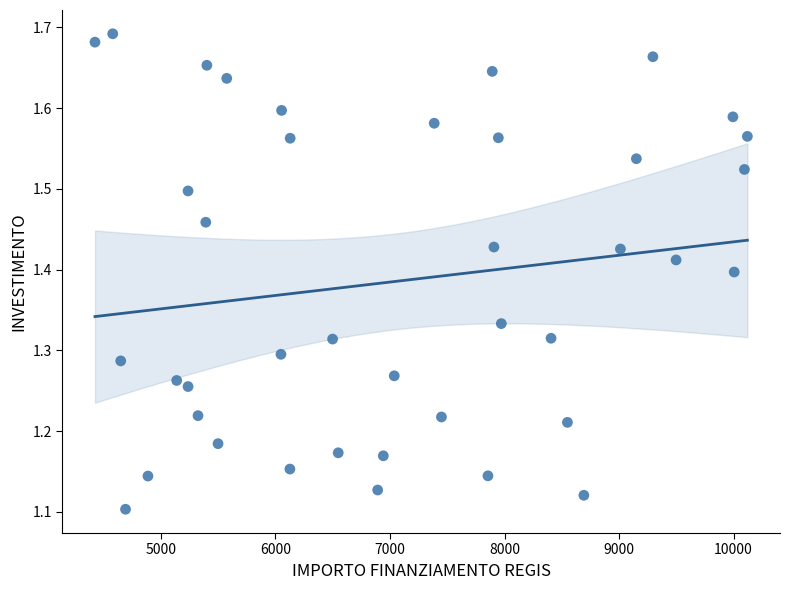

What is the range of X values (max minus min)?

5696.0